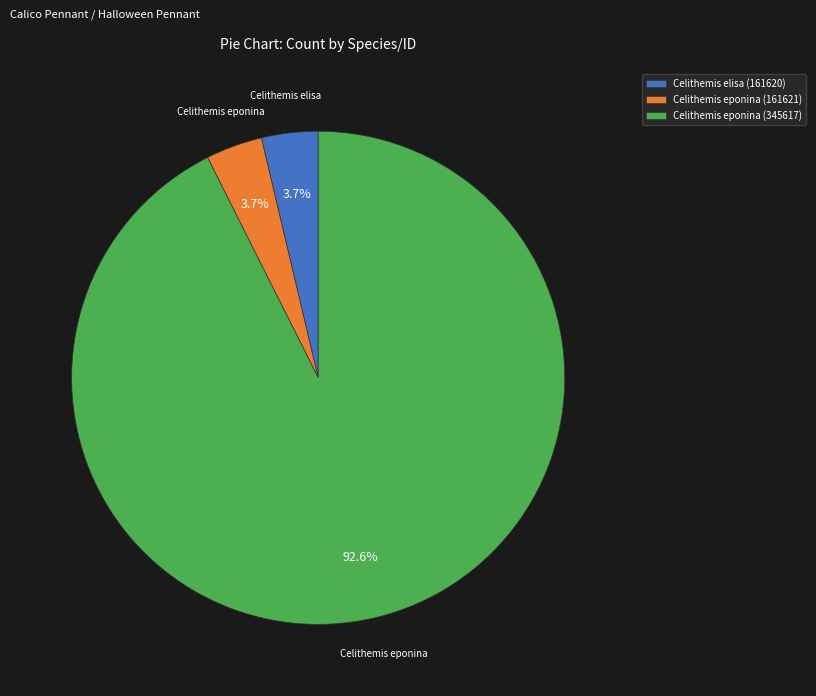

Between Celithemis eponina (345617) and Celithemis eponina (161621), which is larger?

Celithemis eponina (345617)